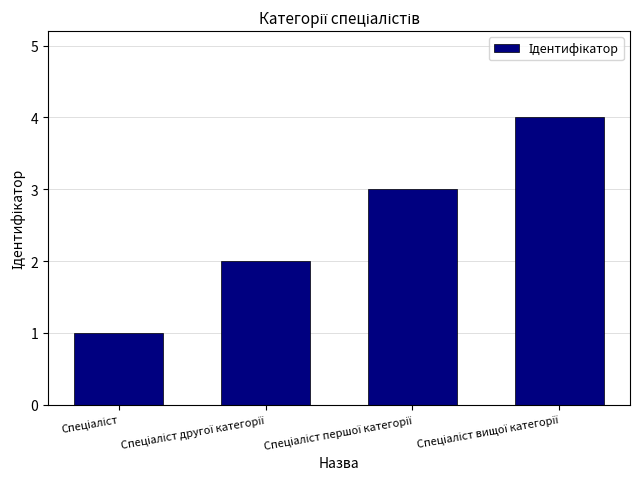

What is the sum of all values?

10